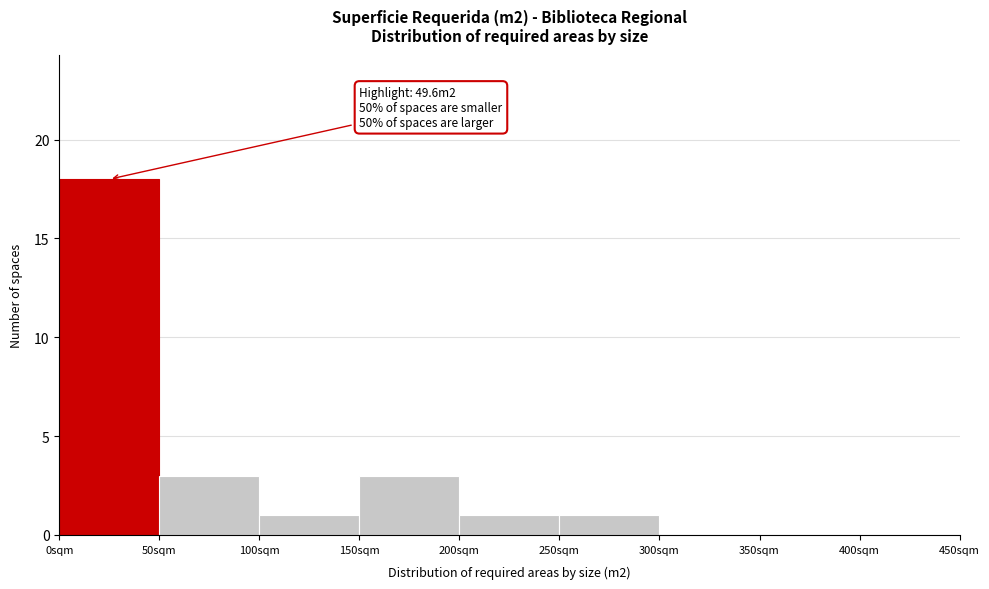

Which range on the x-axis has the tallest bar?

0 to 50